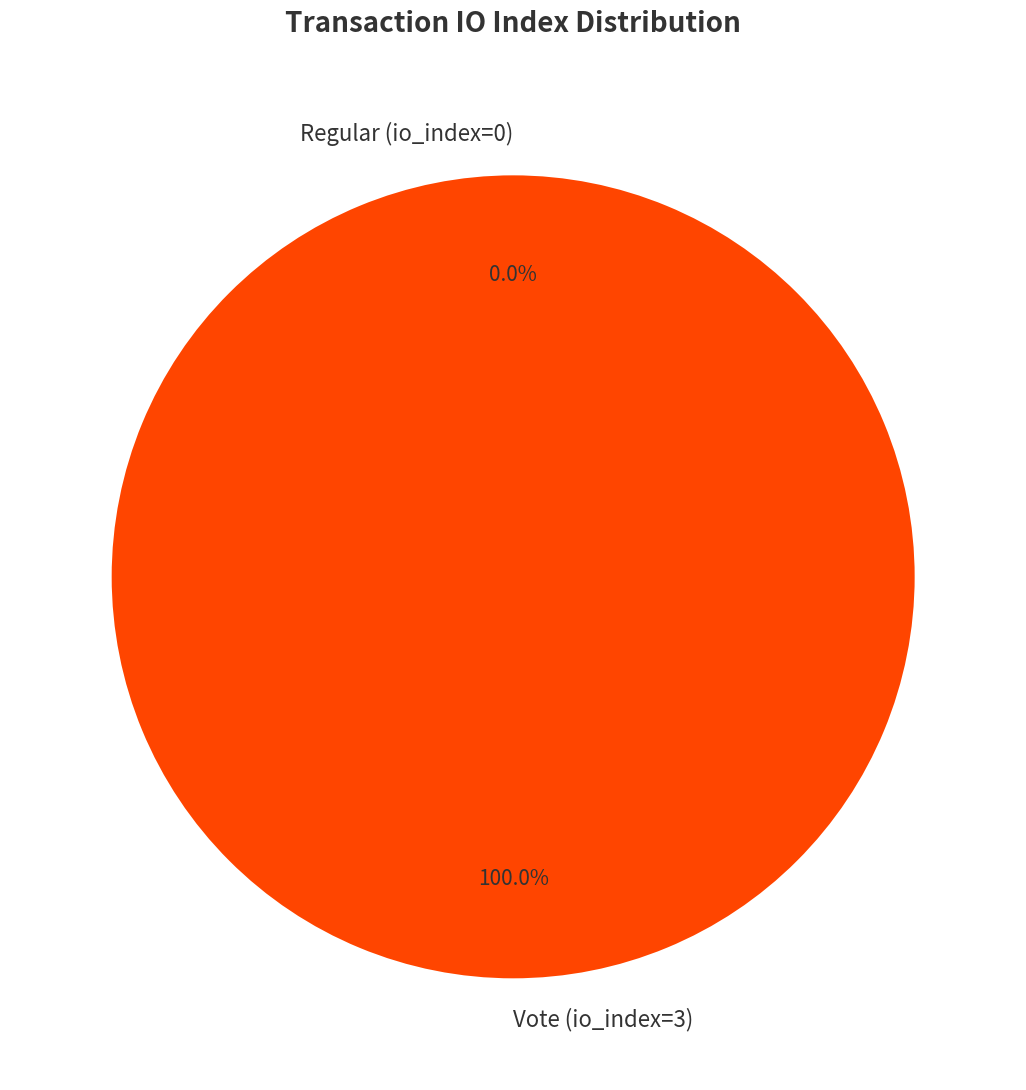

Between Vote (io_index=3) and Regular (io_index=0), which is larger?

Vote (io_index=3)